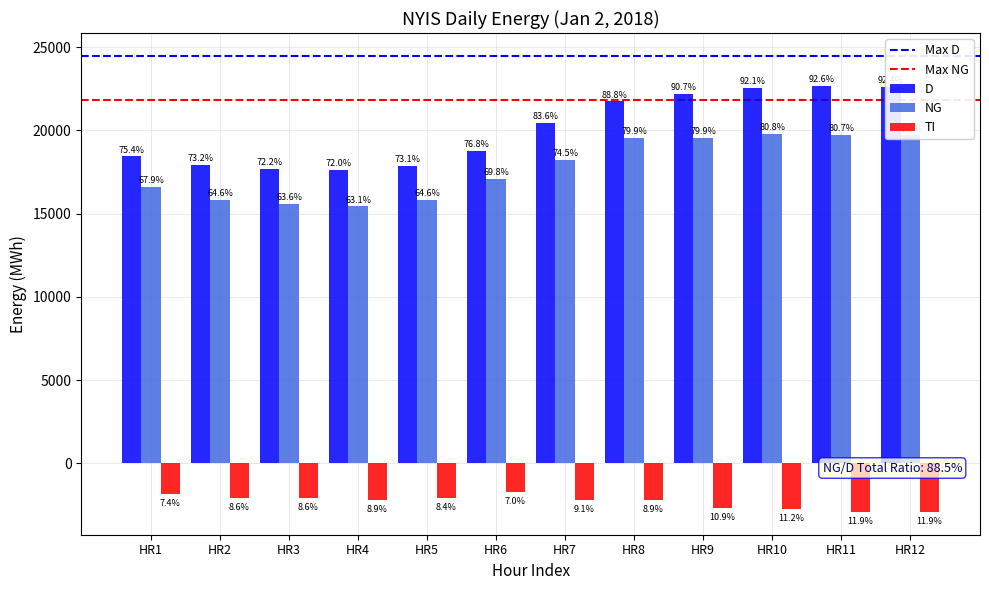

How many bars are there in total?

36